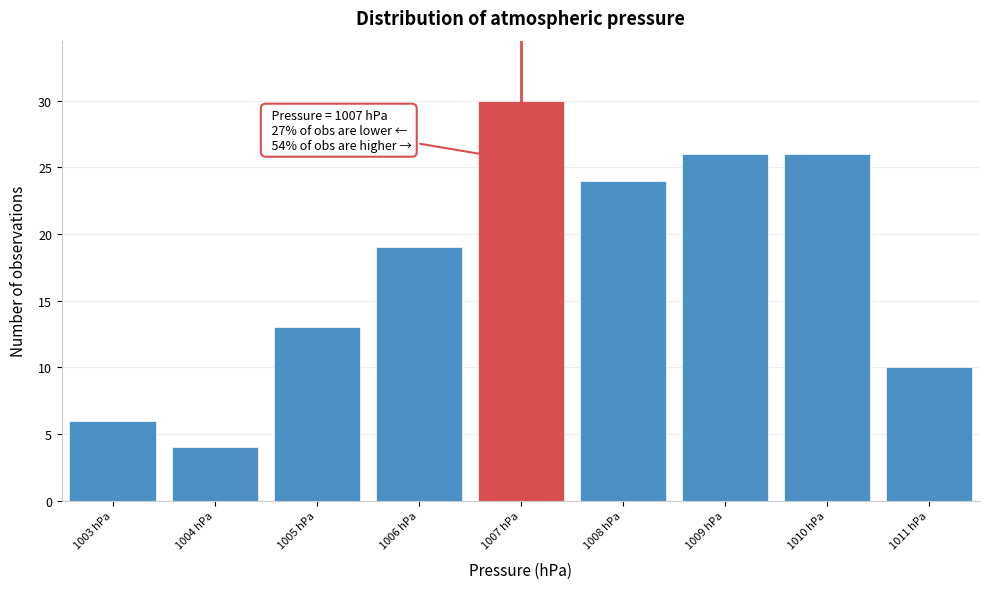

Over which range of the x-axis is the bar tallest?

1006.5 to 1007.5